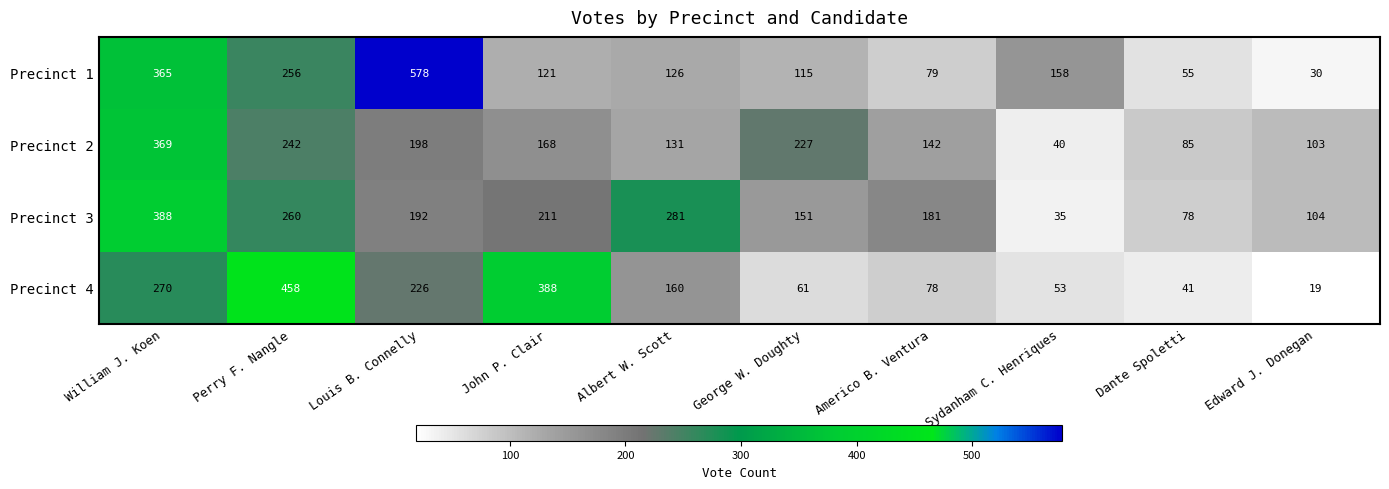

What is the minimum value shown in the chart?

19